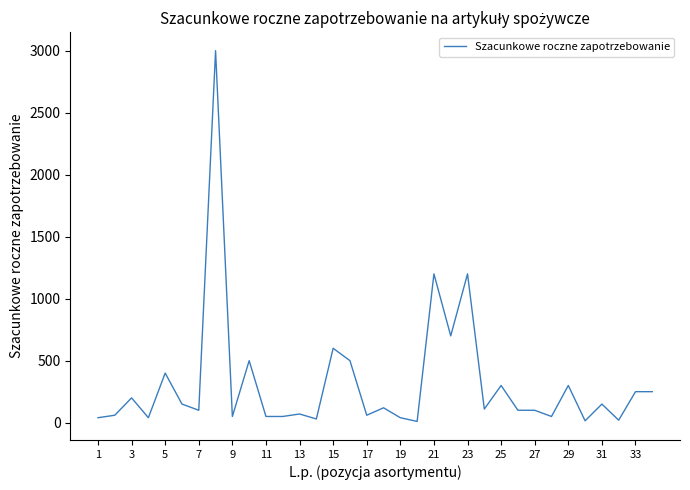

What is the difference between the maximum and minimum values?

2990